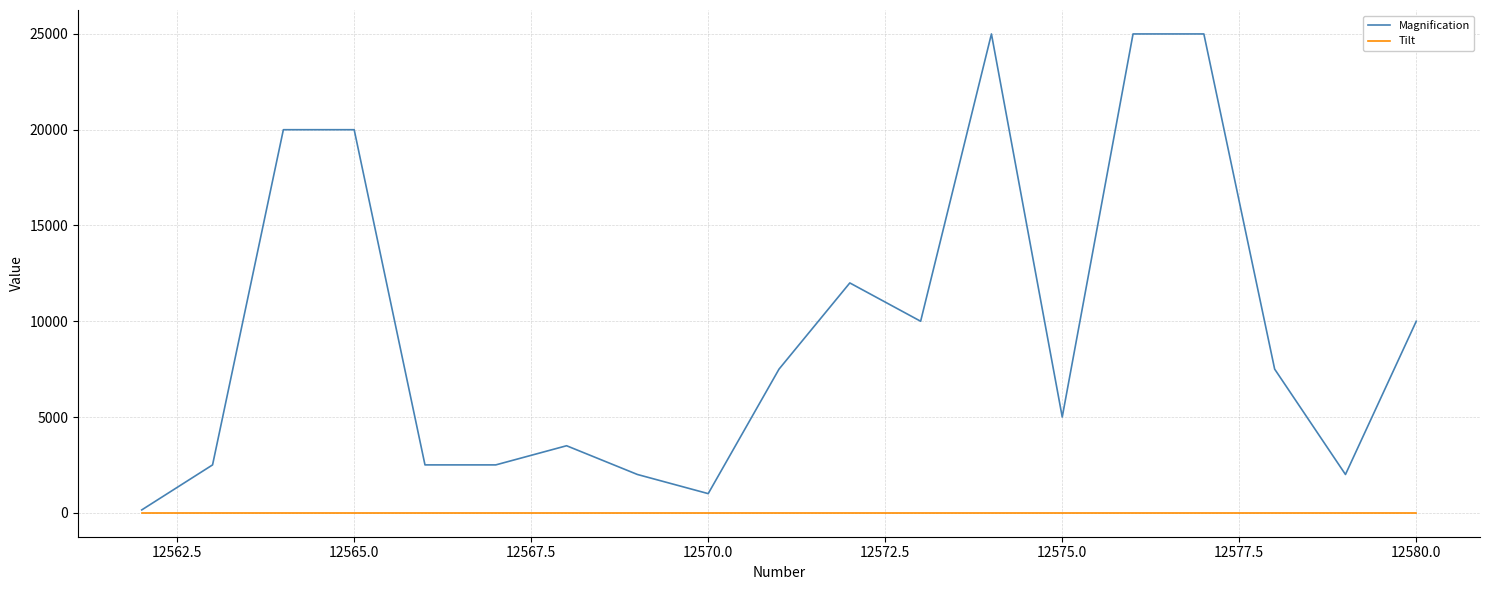

Rank the series by their maximum value, from lowest to highest.

Tilt, Magnification